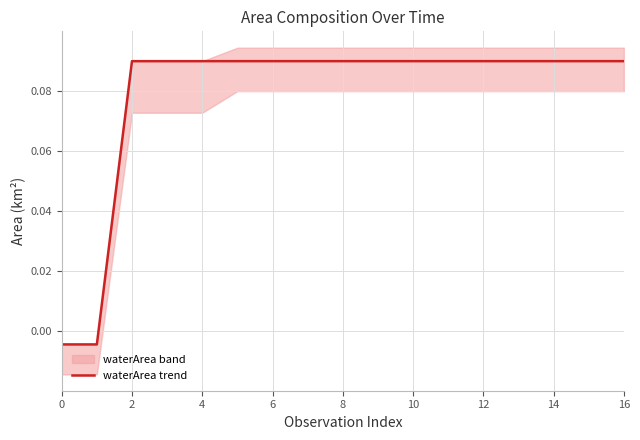

Does the chart have visible grid lines?

Yes